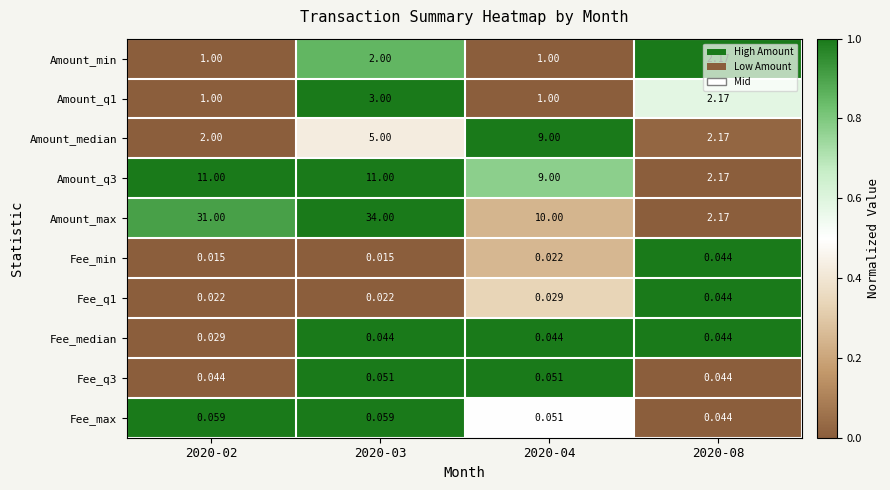

Is the value of Fee_max at 2020-03 greater than the value of Amount_q3 at 2020-02?

No